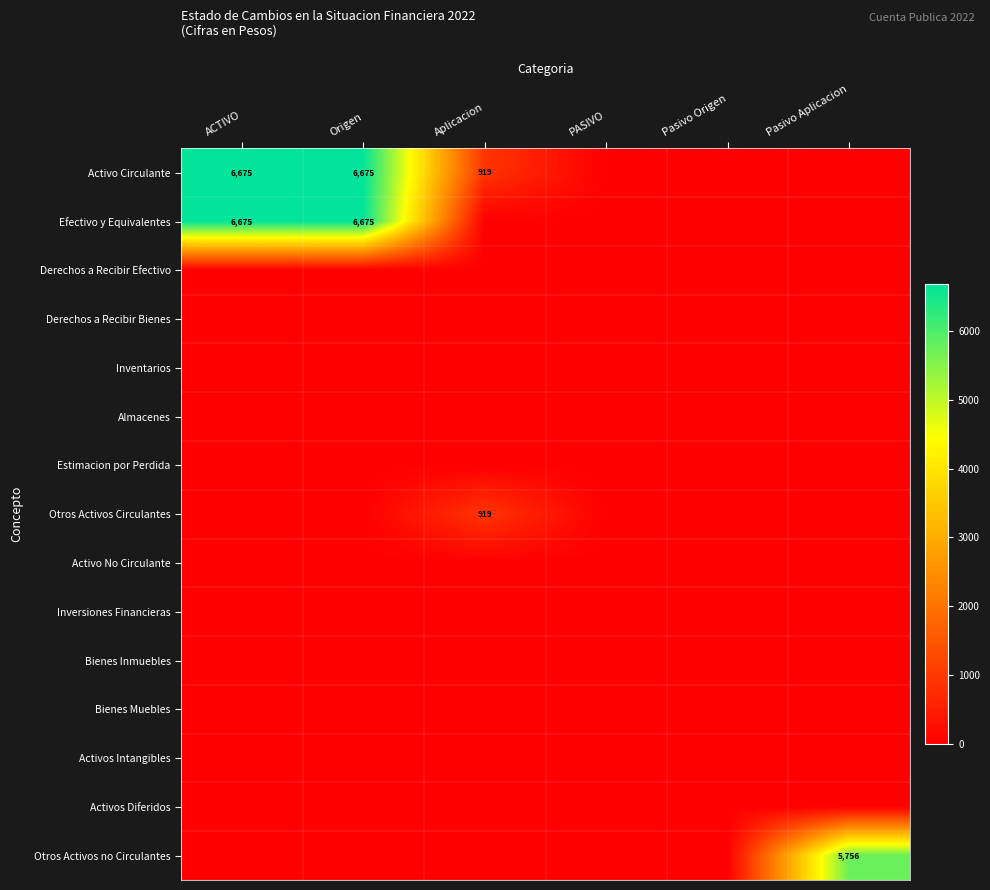

At which label is Activo No Circulante closest to 0?

ACTIVO